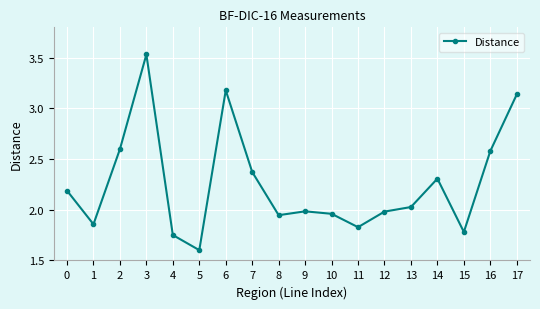

How many interior local peaks (higher than both neighbors) does the data have?

4